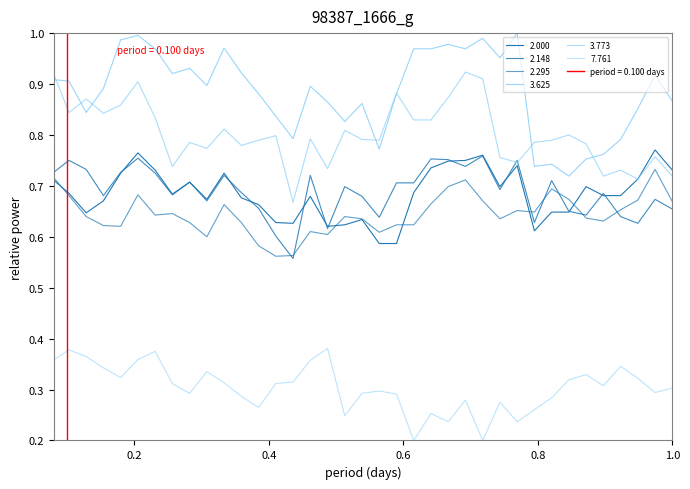

How many categories are shown in the chart?

40